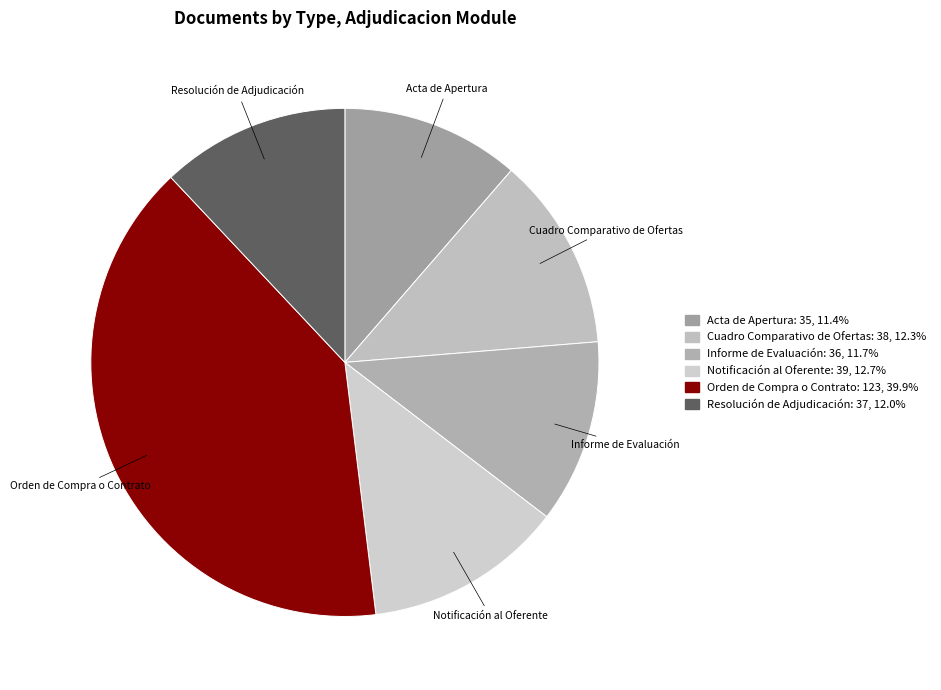

Do Acta de Apertura and Informe de Evaluación together represent more than half of the pie?

No